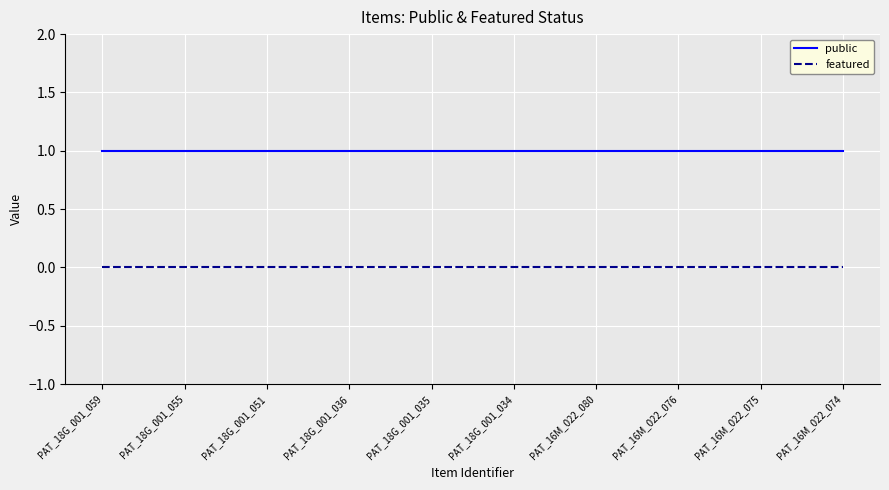

Which series has the largest total across all categories?

public